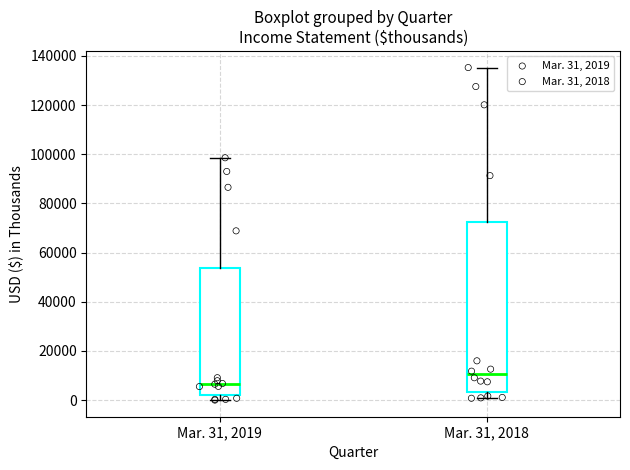

Which box's median line is the highest?

Mar. 31, 2018